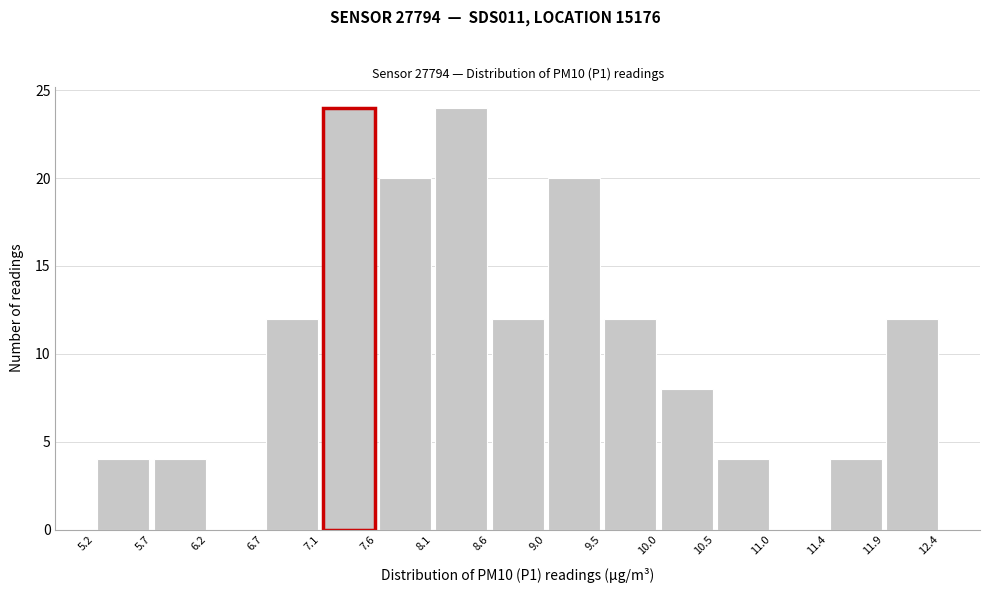

Reading left to right, transcribe this chart: for each bar, give the range it covers on the x-axis and its height. The values are not printed on the chart, so give them approximately, as read against the axis.

5.2 to 5.7: 4
5.7 to 6.2: 4
6.2 to 6.7: 0
6.7 to 7.1: 12
7.1 to 7.6: 24
7.6 to 8.1: 20
8.1 to 8.6: 24
8.6 to 9.0: 12
9.0 to 9.5: 20
9.5 to 10.0: 12
10.0 to 10.5: 8
10.5 to 11.0: 4
11.0 to 11.4: 0
11.4 to 11.9: 4
11.9 to 12.4: 12